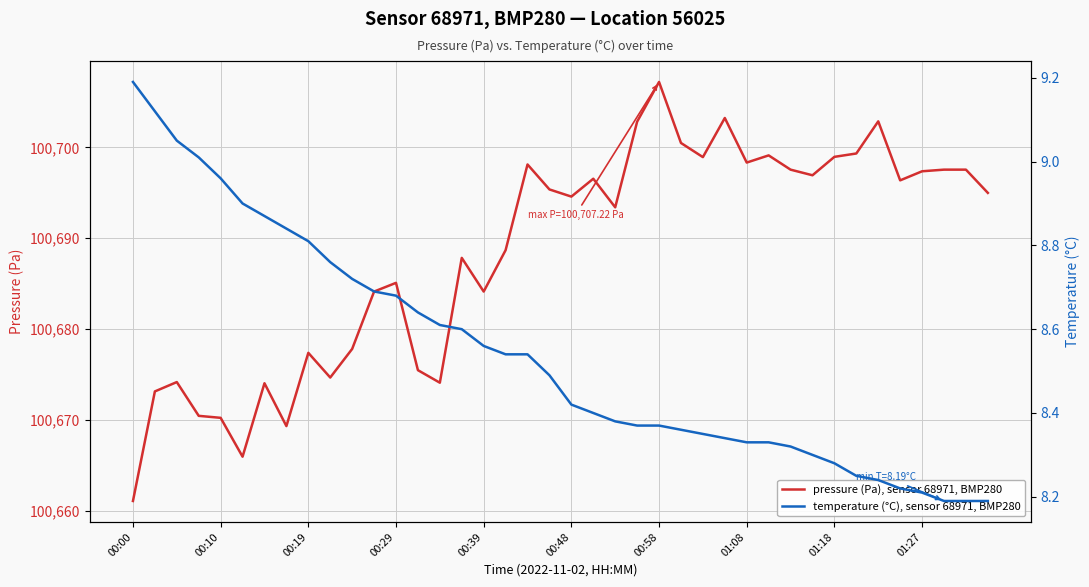

Which series has the largest range (max minus min)?

pressure (Pa), sensor 68971, BMP280